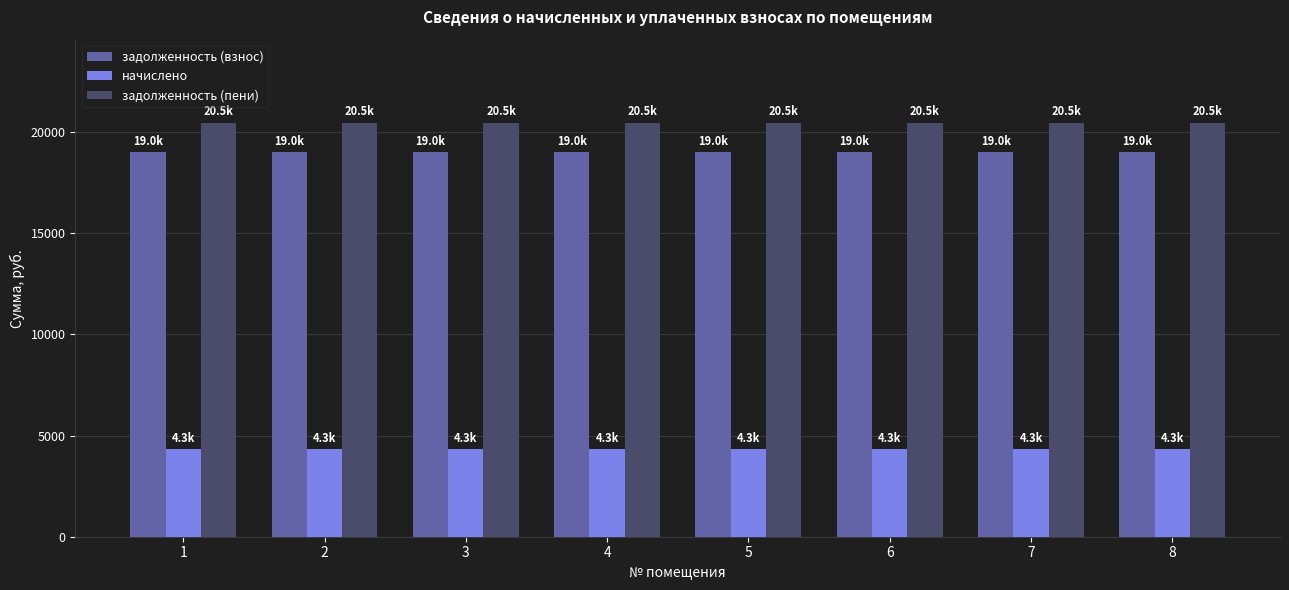

At 8, list the series in order from smallest to largest.

начислено, задолженность (взнос), задолженность (пени)